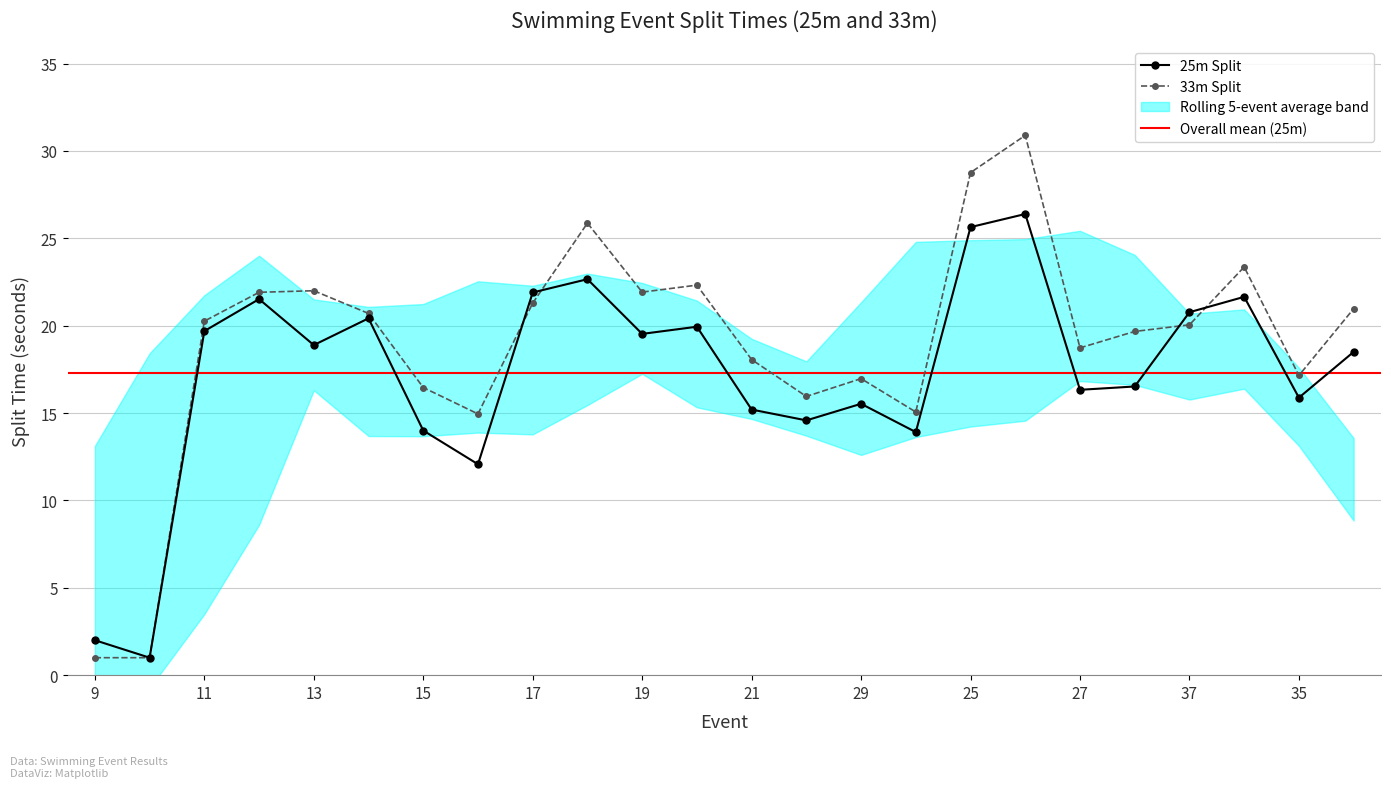

What is the maximum value for 25m Split?

26.4